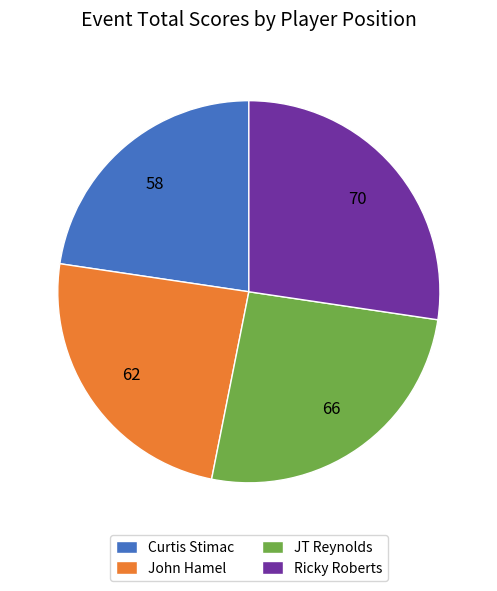

Is there a majority slice in this chart?

No